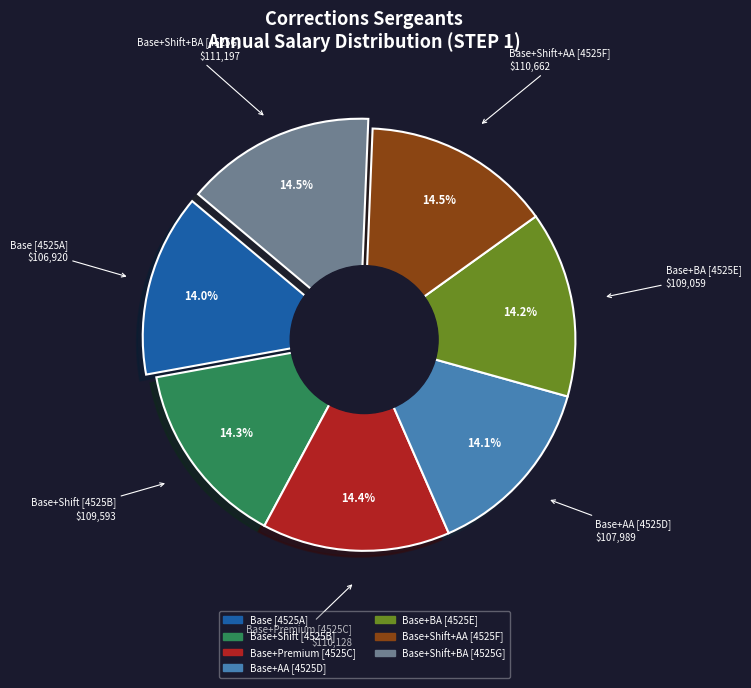

Is there any slice that represents more than half of the pie?

No